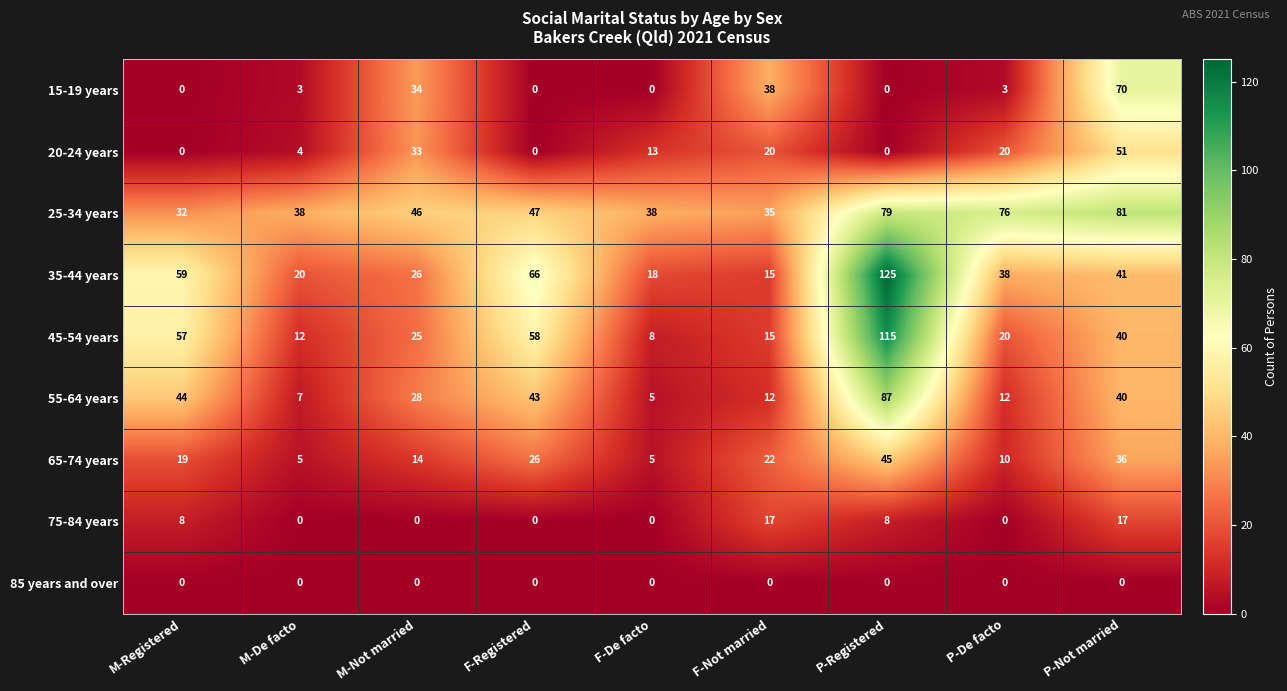

What is the sum of the 45-54 years values at M-Registered and M-De facto?

69